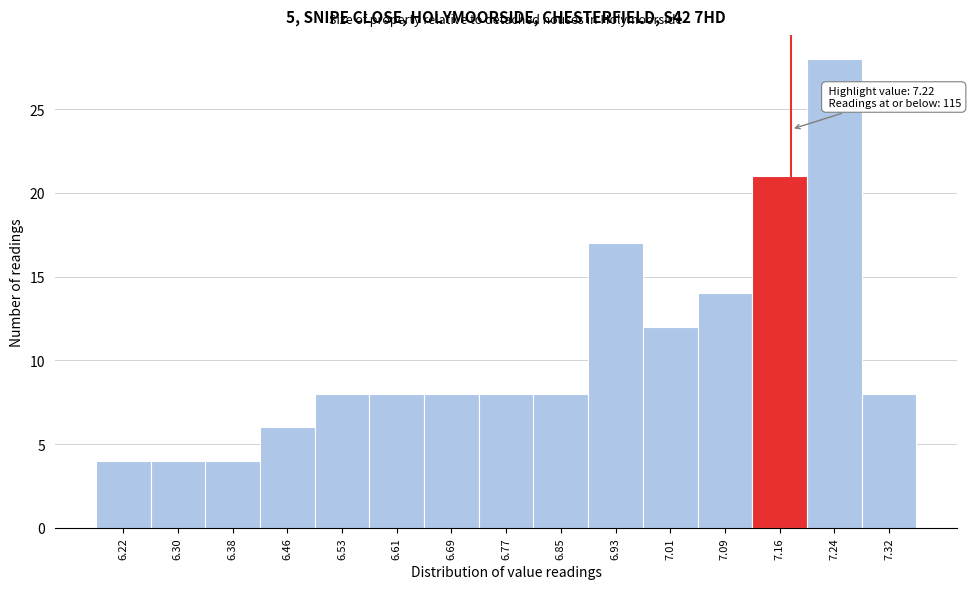

Reading left to right, transcribe all the data shown in this chart.

6.22=4	6.30=4	6.38=4	6.46=6	6.53=8	6.61=8	6.69=8	6.77=8	6.85=8	6.93=17	7.01=12	7.09=14	7.16=21	7.24=28	7.32=8